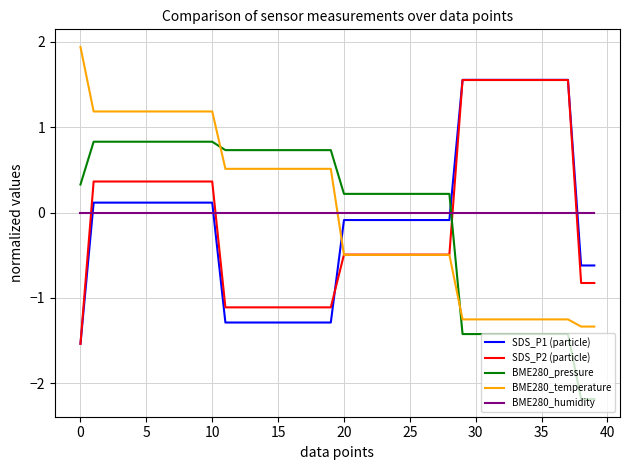

How many values in the SDS_P1 (particle) series exceed 0?

19